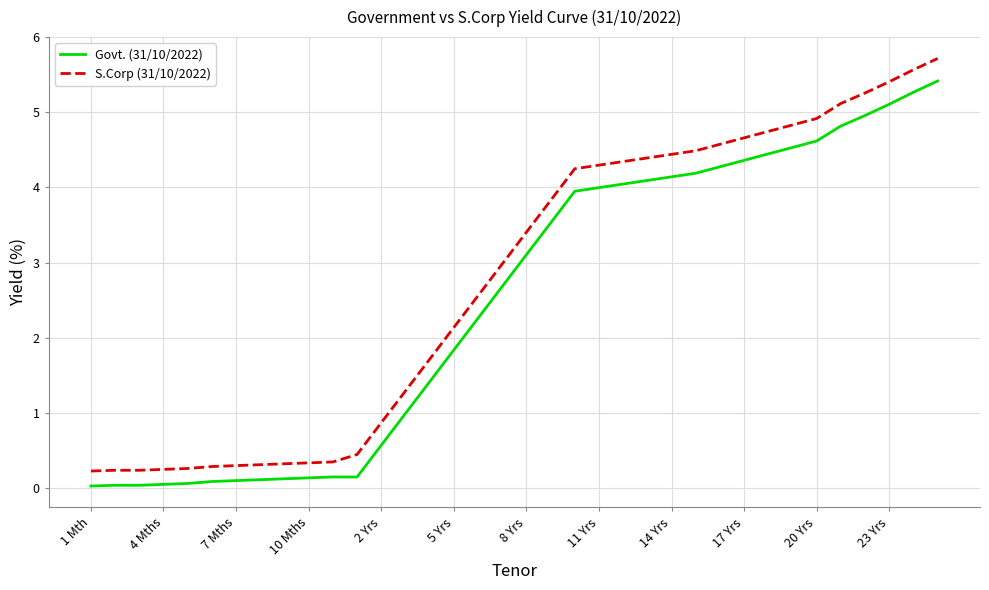

What is the highest value of the Govt. (31/10/2022) series?

5.4